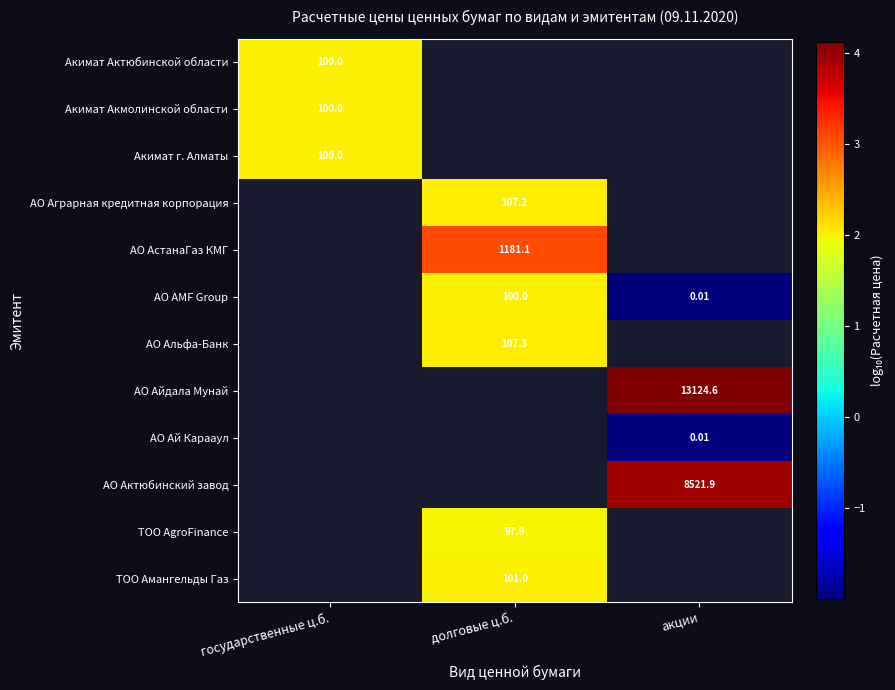

How many data points does each series have?

3